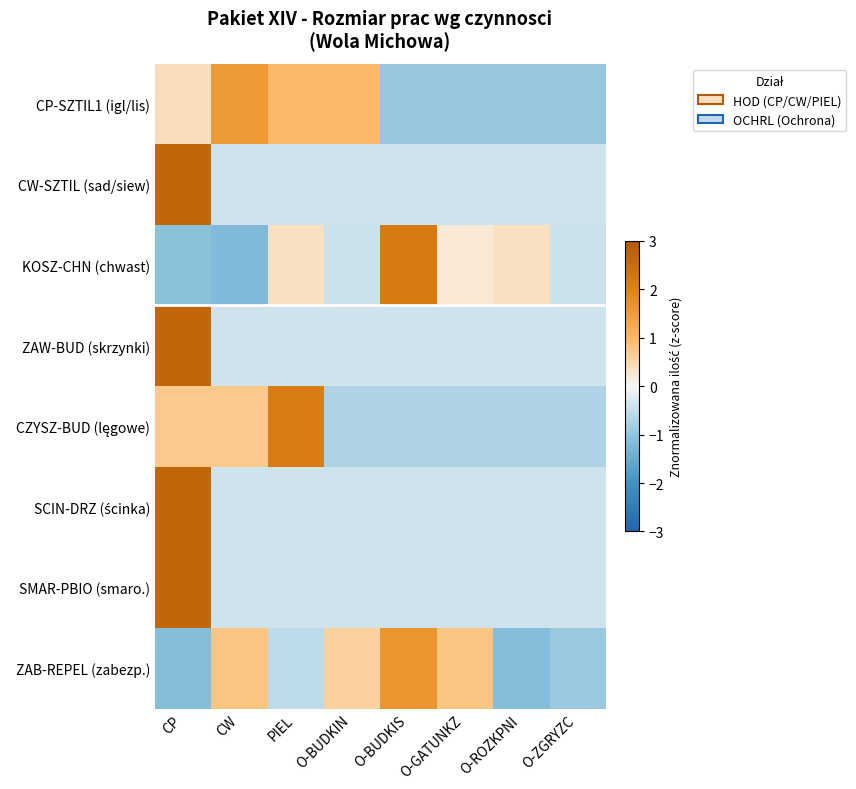

Which series changed the most between CW and PIEL?

KOSZ-CHN (chwast)